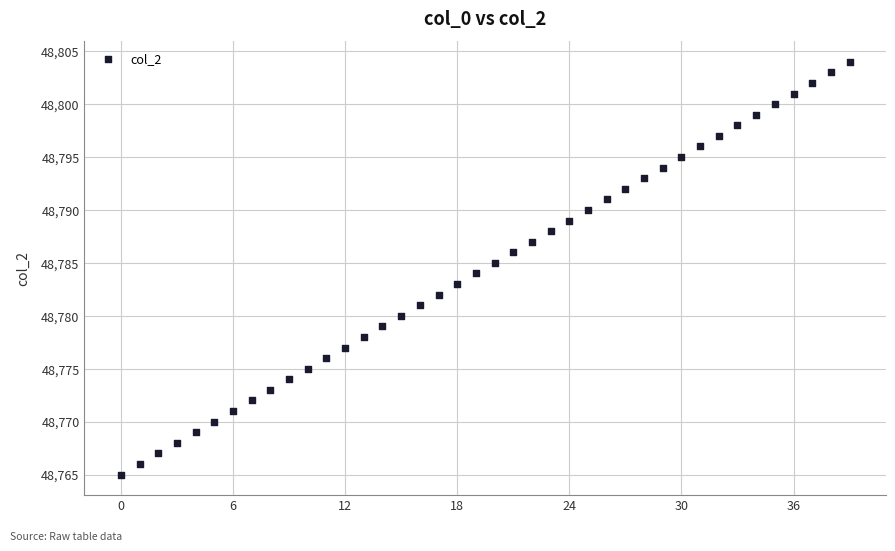

What is the range of Y values (max minus min)?

39